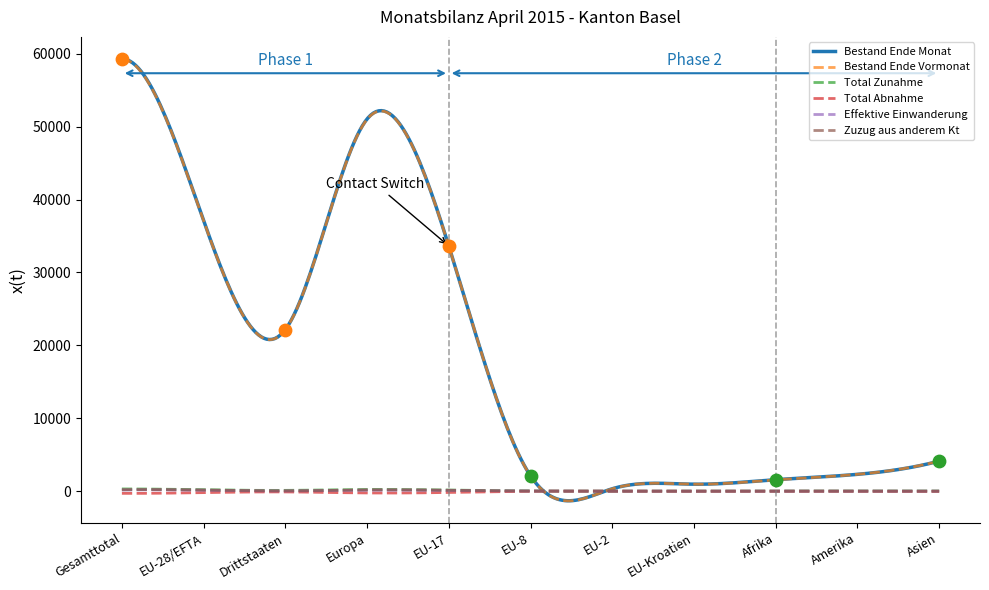

Which series reaches the maximum Y coordinate?

Bestand Ende Monat